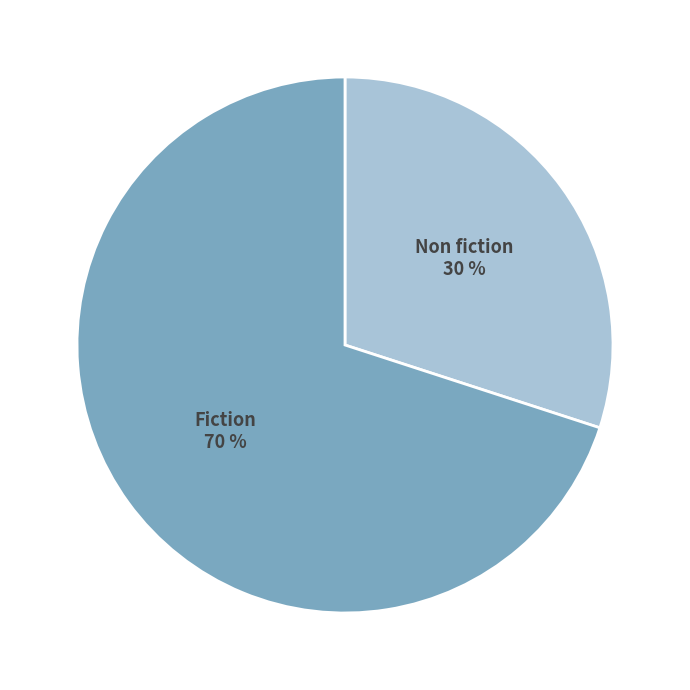

Does any single category account for the majority?

Yes